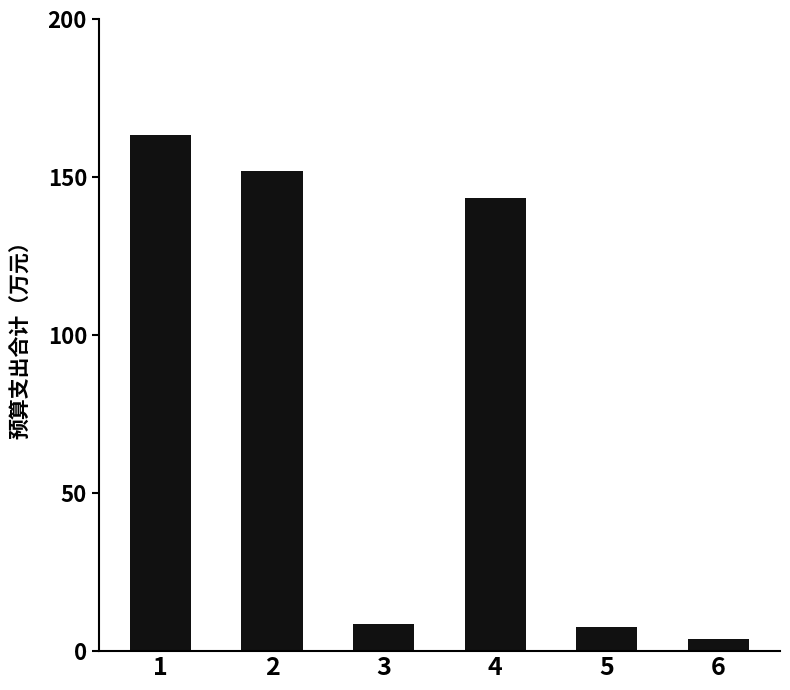

Are the bars grouped side by side (vs. stacked)?

No